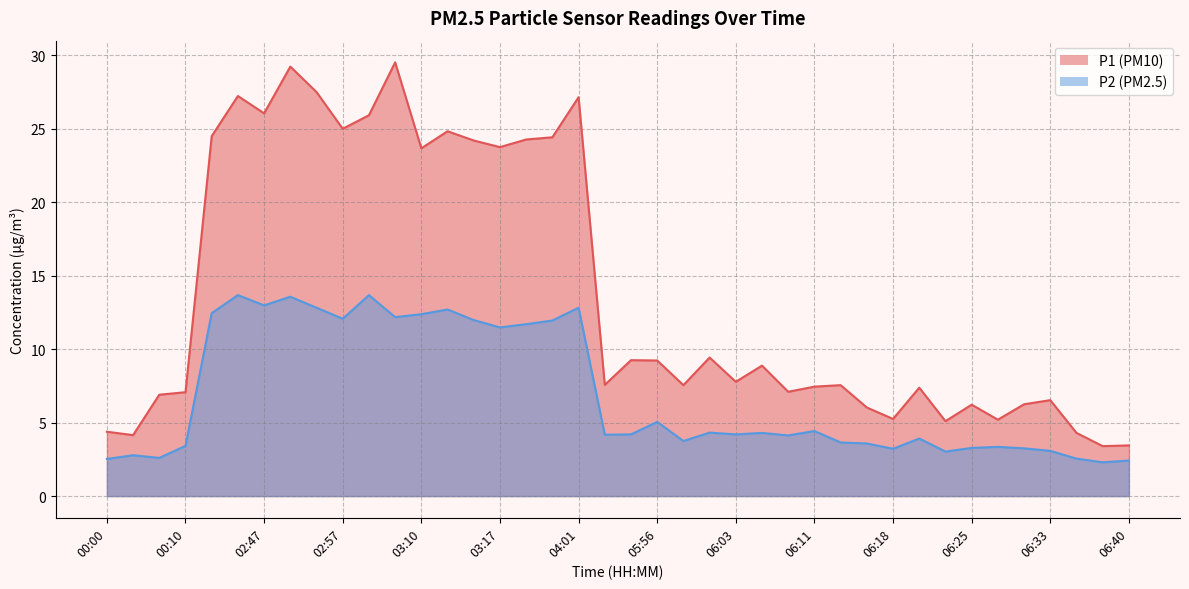

True or false: P2 has a value of 18.3 at 03:10.

False